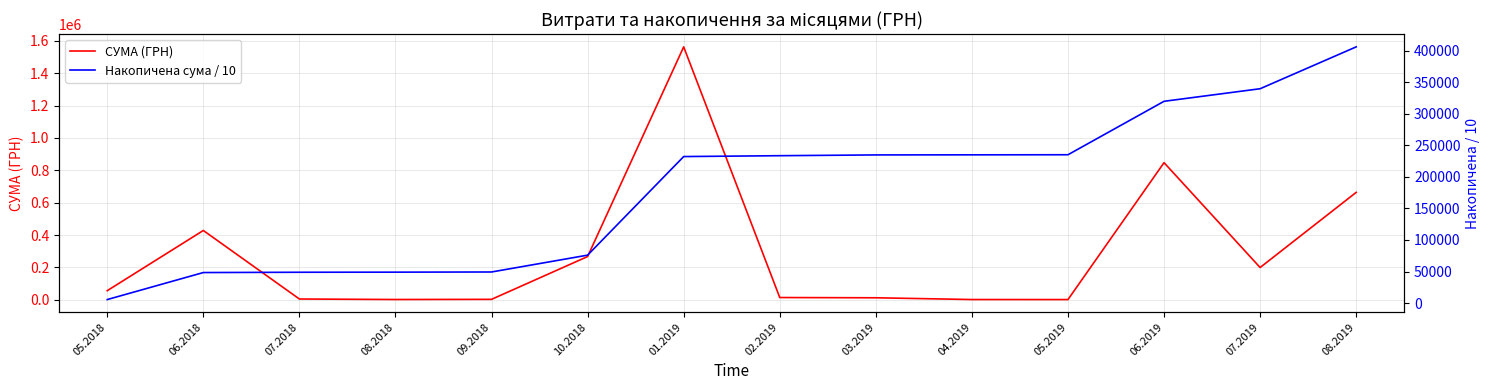

Which series ends up on top after the final intersection of Накопичена сума / 10 and СУМА (ГРН)?

СУМА (ГРН)